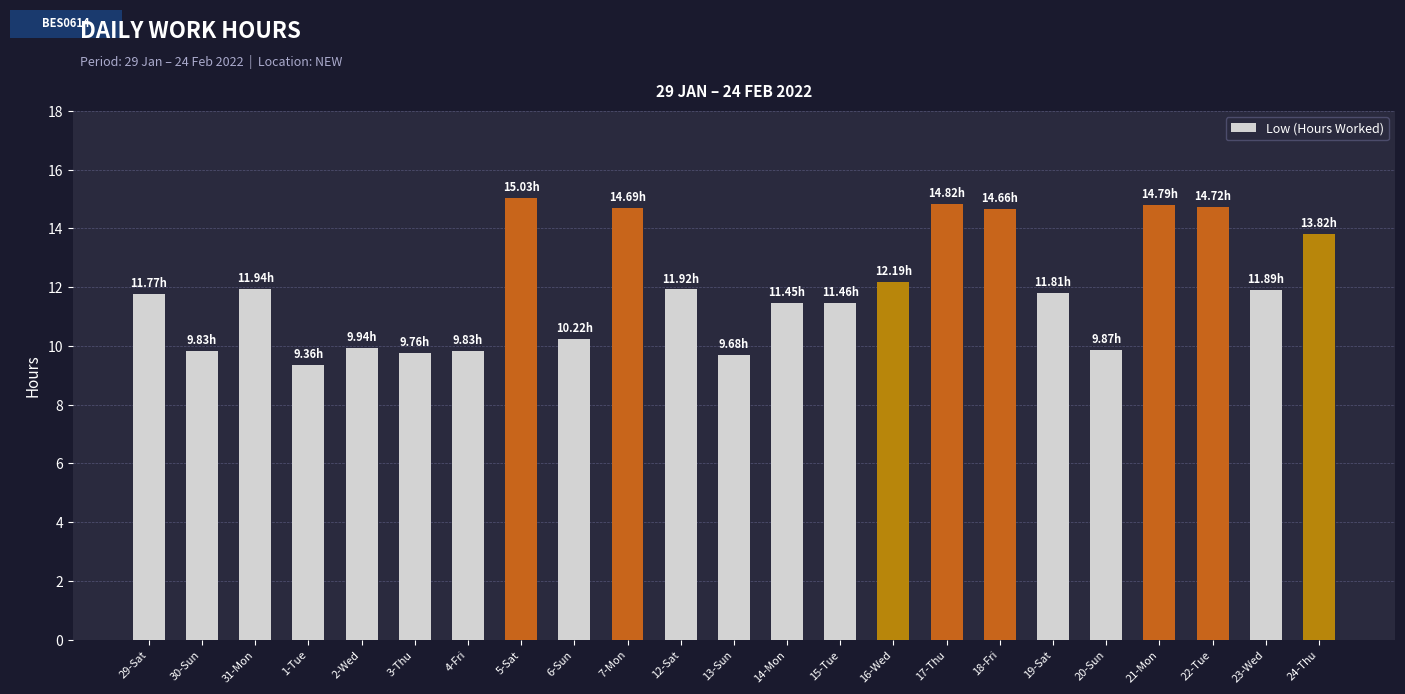

The chart shows a value of 11.9 at 23-Wed. True or false?

True